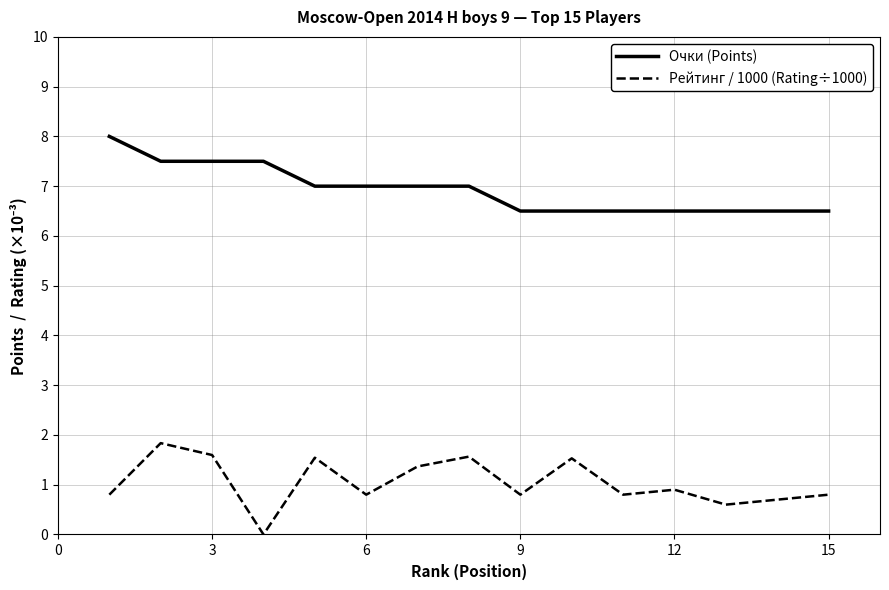

What is the difference between the maximum and minimum values in the Очки (Points) series?

1.5